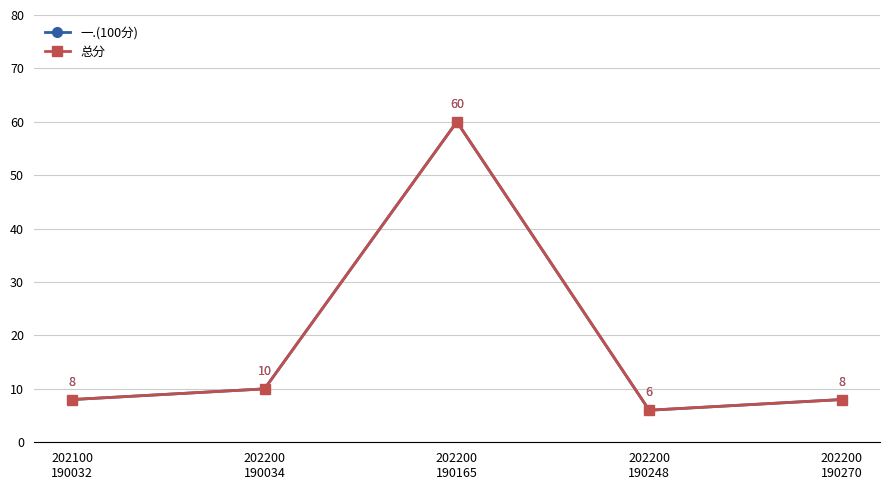

Is this an area chart (filled region under the line)?

No